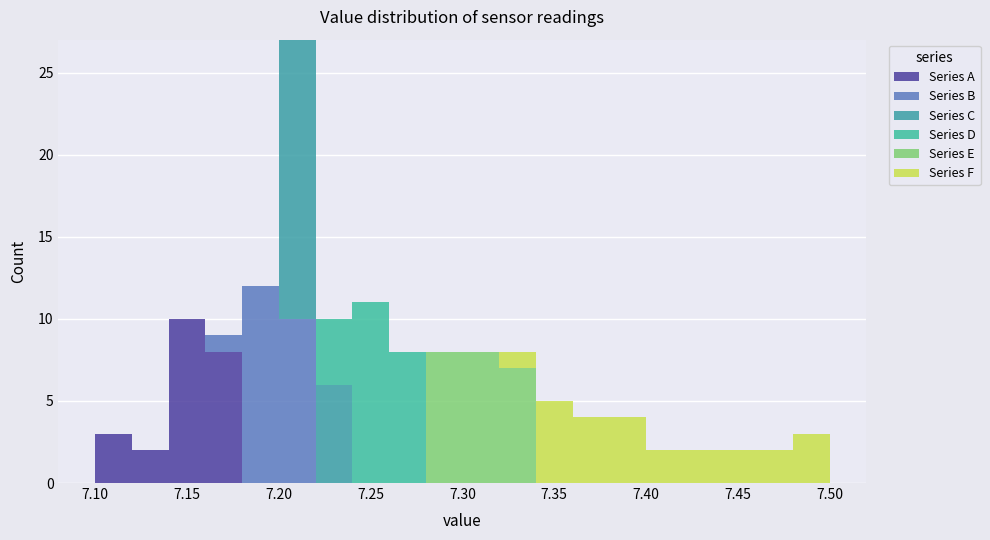

What is the total height of the stacked bar covering 7.12 to 7.14 on the x-axis? The values are not printed on the chart, so give them approximately, as read against the axis.

2